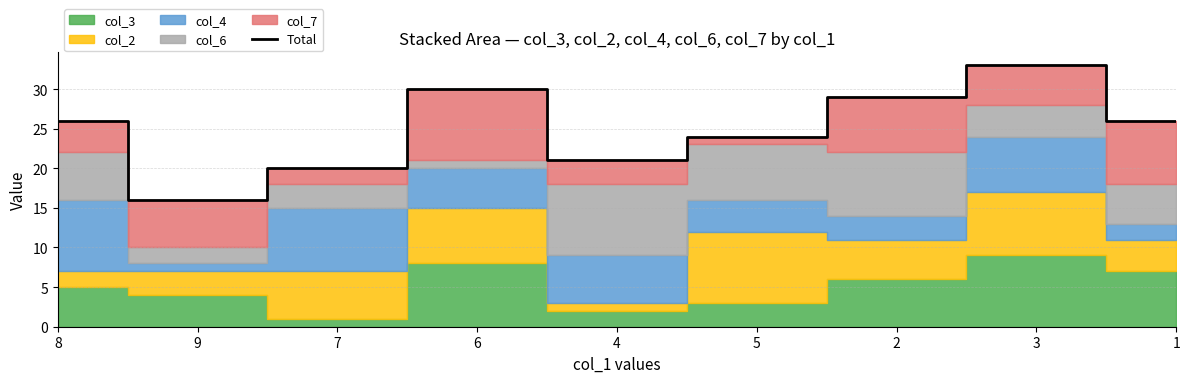

What is the value of the 2nd point from the left?

16